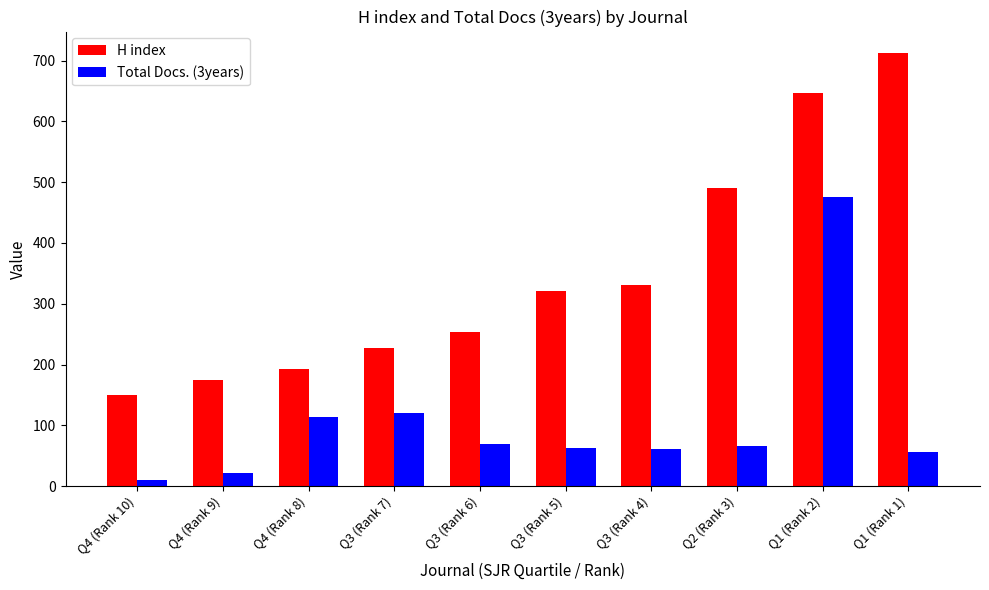

At which label is H index closest to 431?

Q2 (Rank 3)